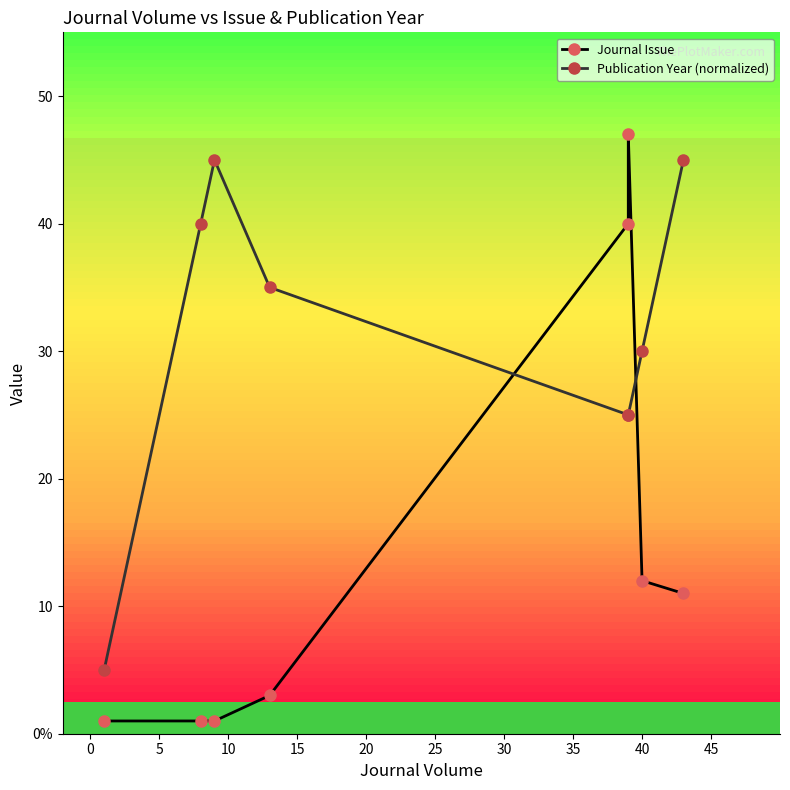

What are all the series names shown in the legend?

Journal Issue, Publication Year (normalized)